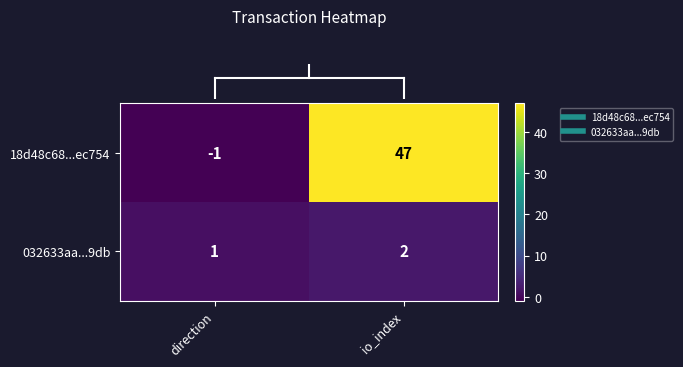

Reading left to right, what are all the values shown in this chart?

18d48c68...ec754: direction=-1	io_index=47
032633aa...9db: direction=1	io_index=2